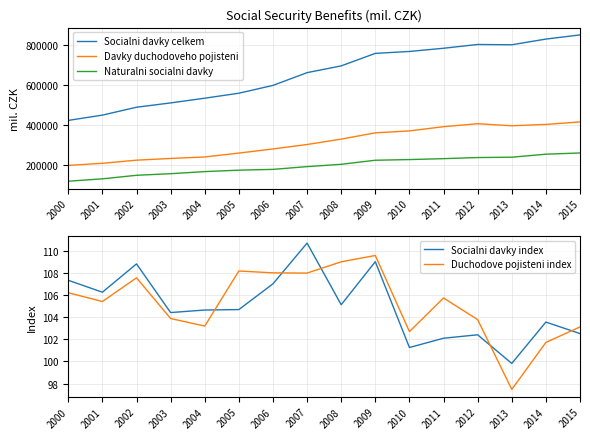

How many series are shown in this chart?

5